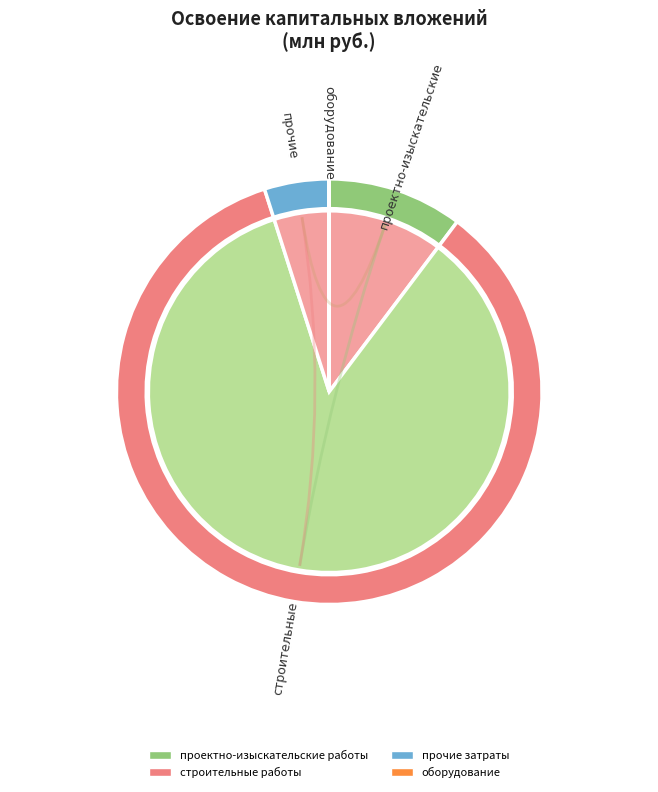

Is there a majority slice in this chart?

Yes